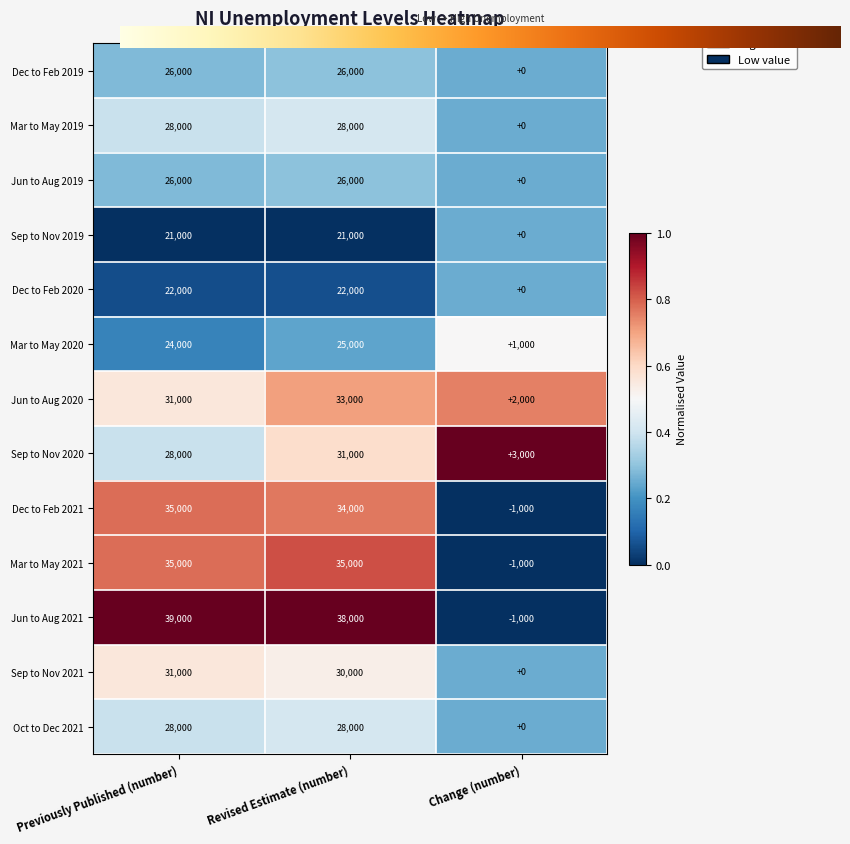

What is the average value of the Sep to Nov 2019 series?

14000